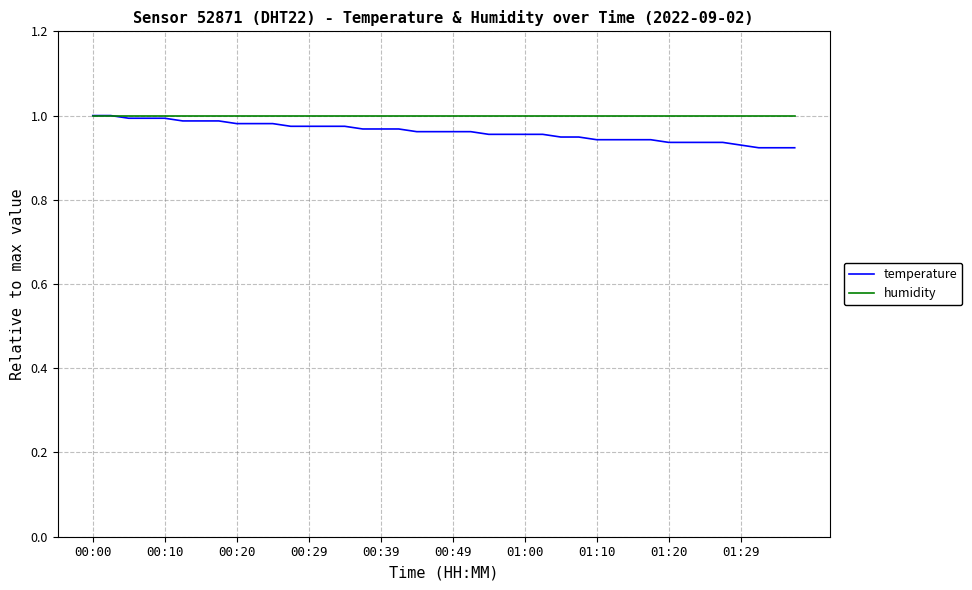

Which series has the largest total across all categories?

humidity